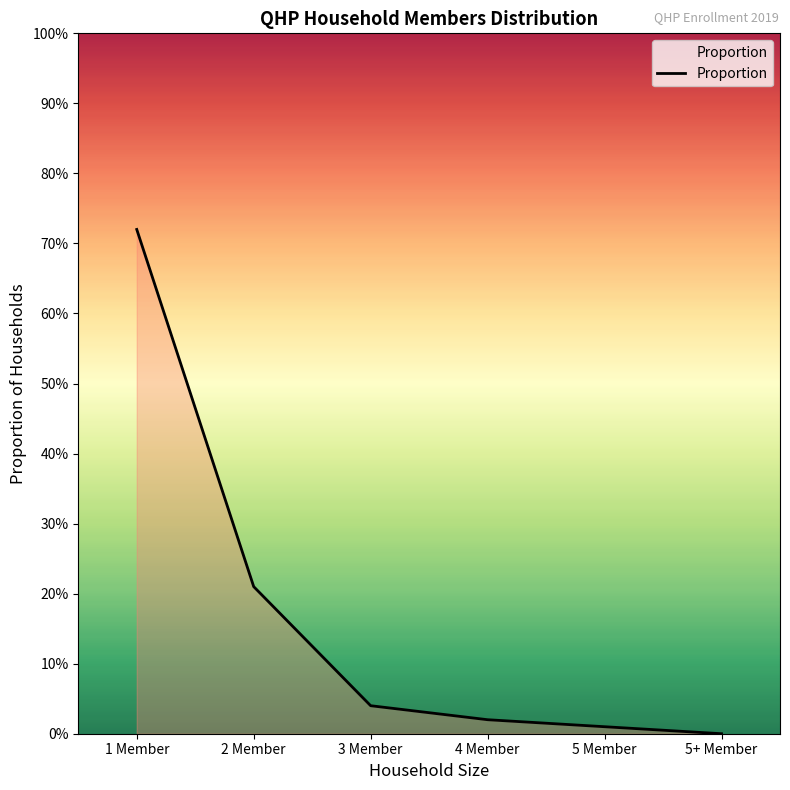

Does the chart have visible grid lines?

No